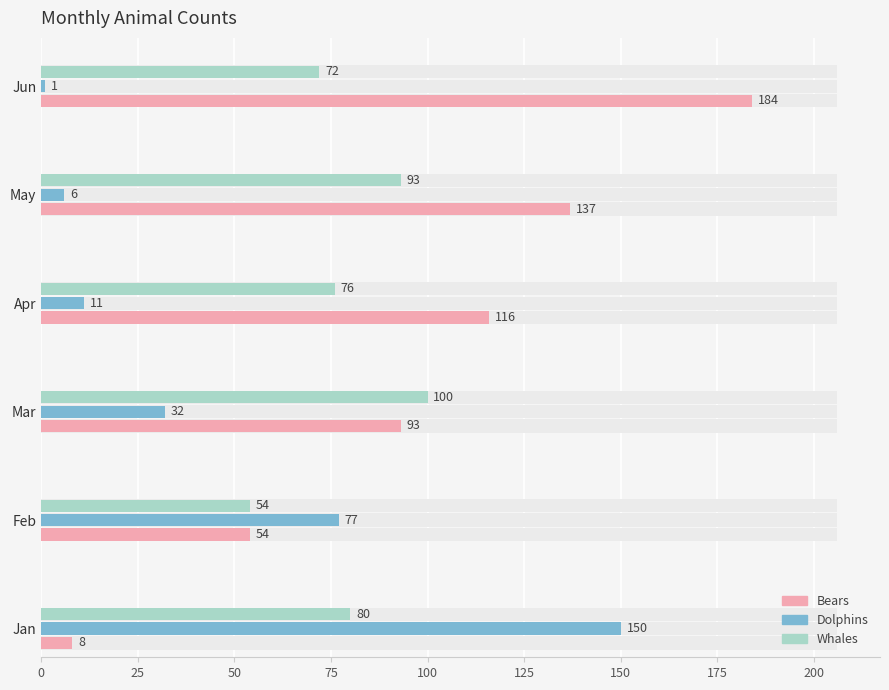

What is the average value of the Dolphins series?

46